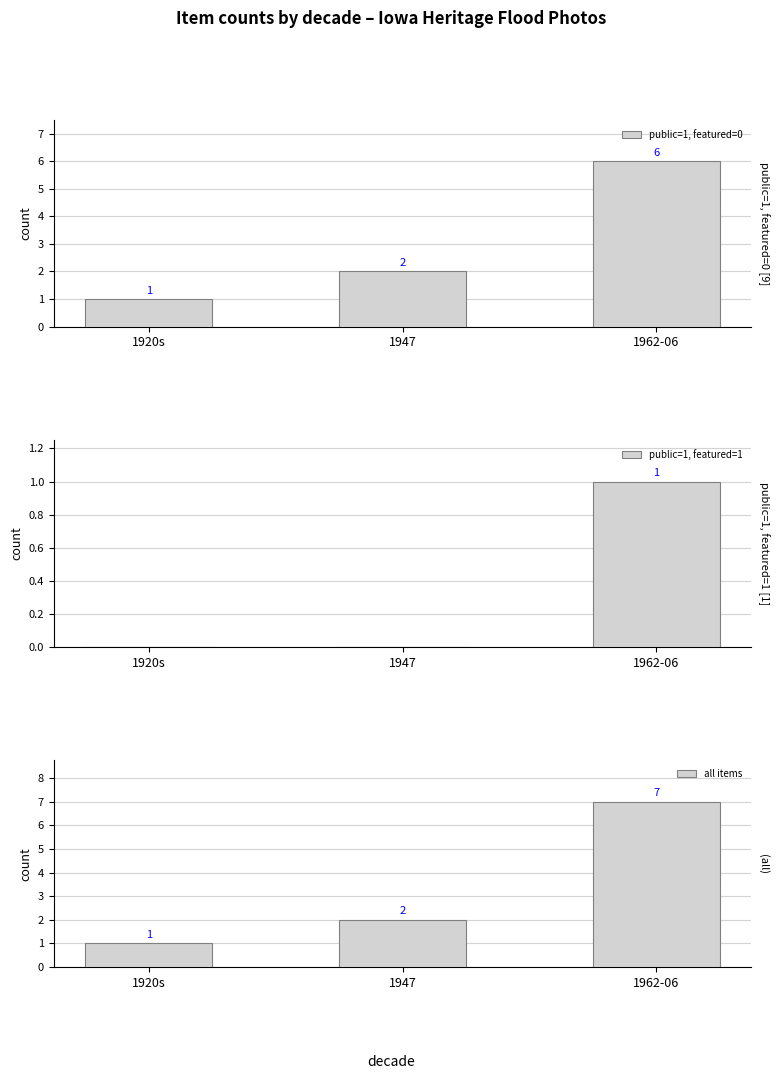

What is the sum of the all items values at 1962-06 and 1920s?

8